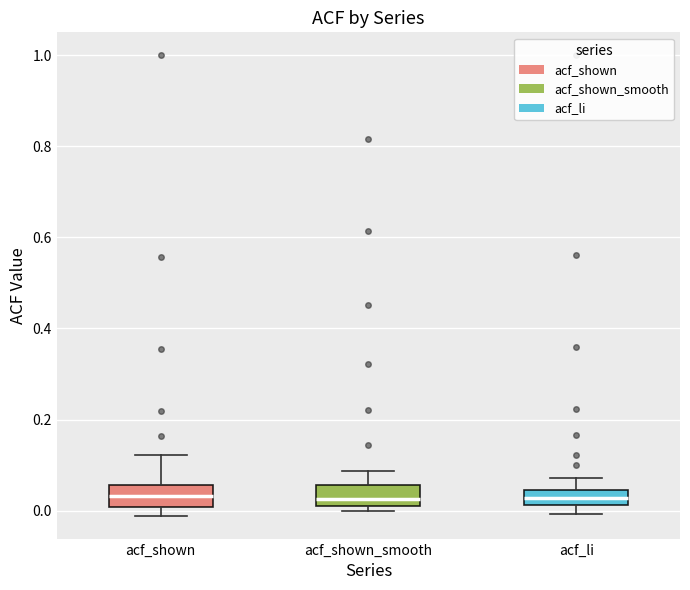

Reading left to right, read every box against the y-axis: the position of its median line, the range the box covers, and the ends of its whiskers. The values are not printed on the chart, so give them approximately, as read against the axis.

acf_shown: median 0.04, box 0.00 to 0.06, whiskers -0.02 to 0.12
acf_shown_smooth: median 0.02 (just above the box's lower edge), box 0.02 to 0.06, whiskers 0.00 to 0.08
acf_li: median 0.02 (inside the box), box 0.02 to 0.04, whiskers 0.00 to 0.08